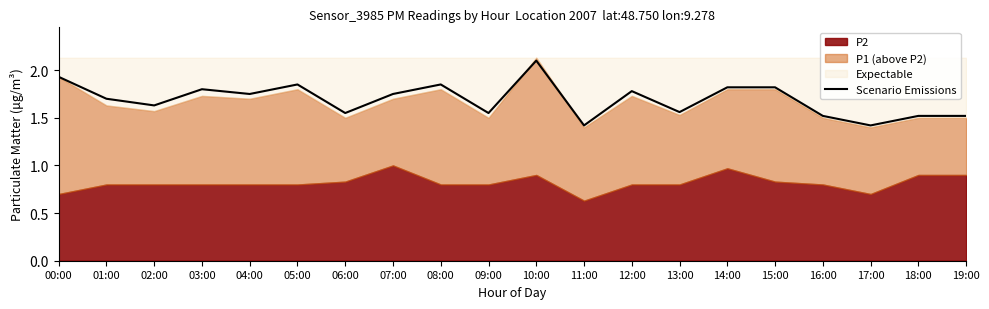

The value of Scenario Emissions at 05:00 is 2.9. True or false?

False